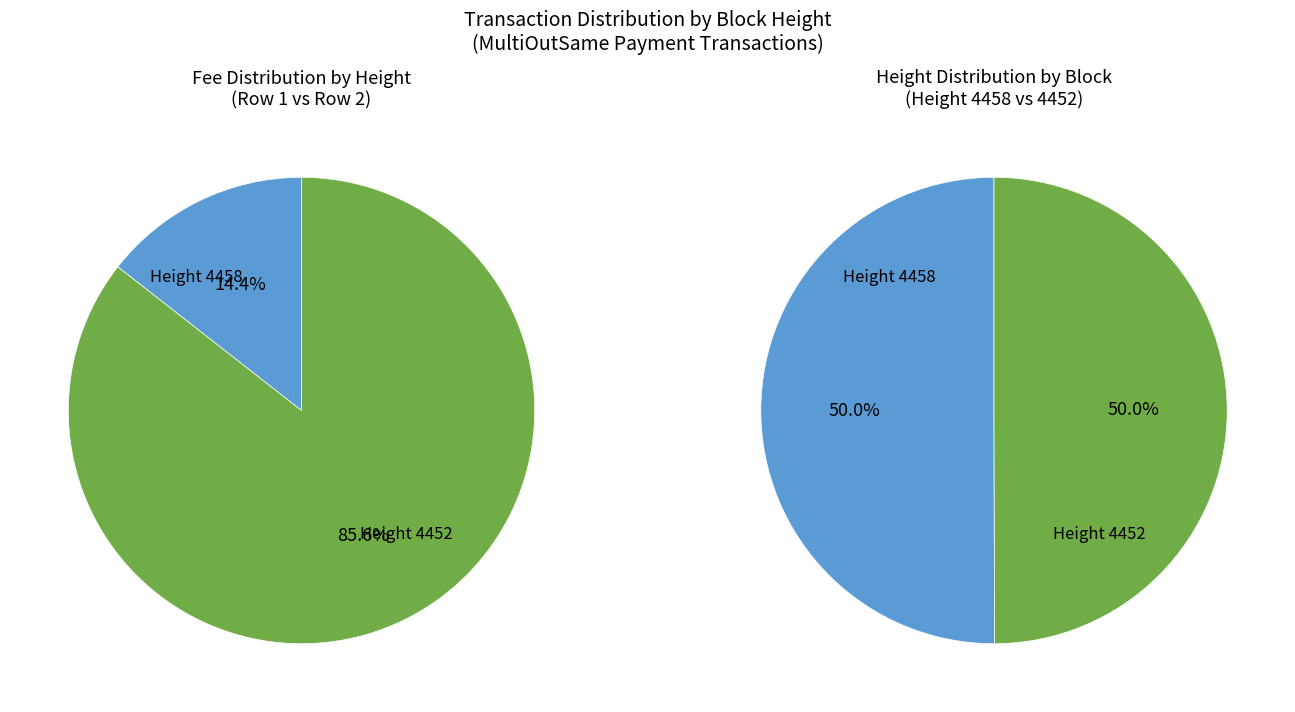

How much of the chart is everything except 4452?

50.0%